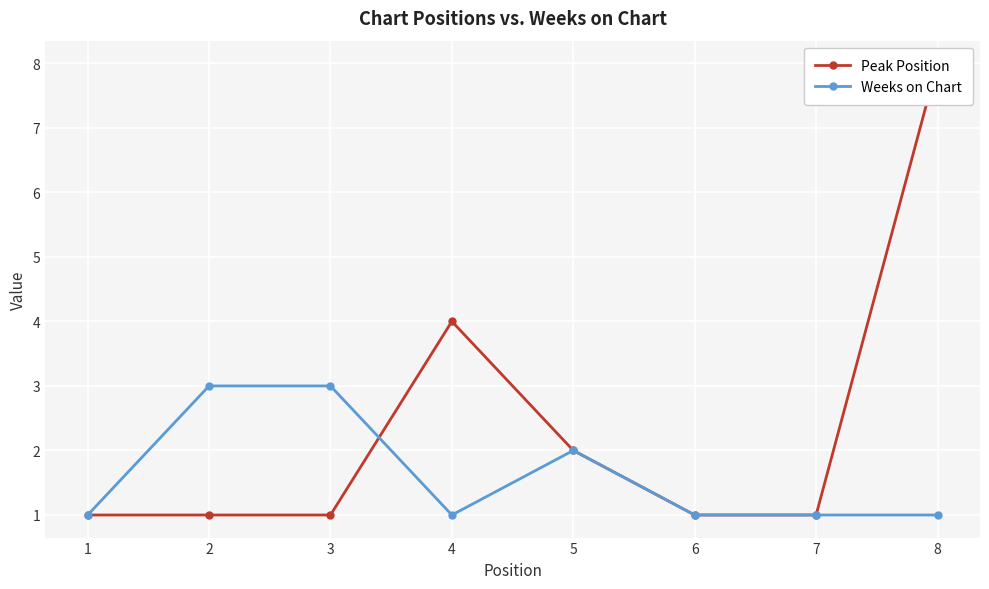

Rank the series at 4 from highest to lowest value.

Peak Position, Weeks on Chart